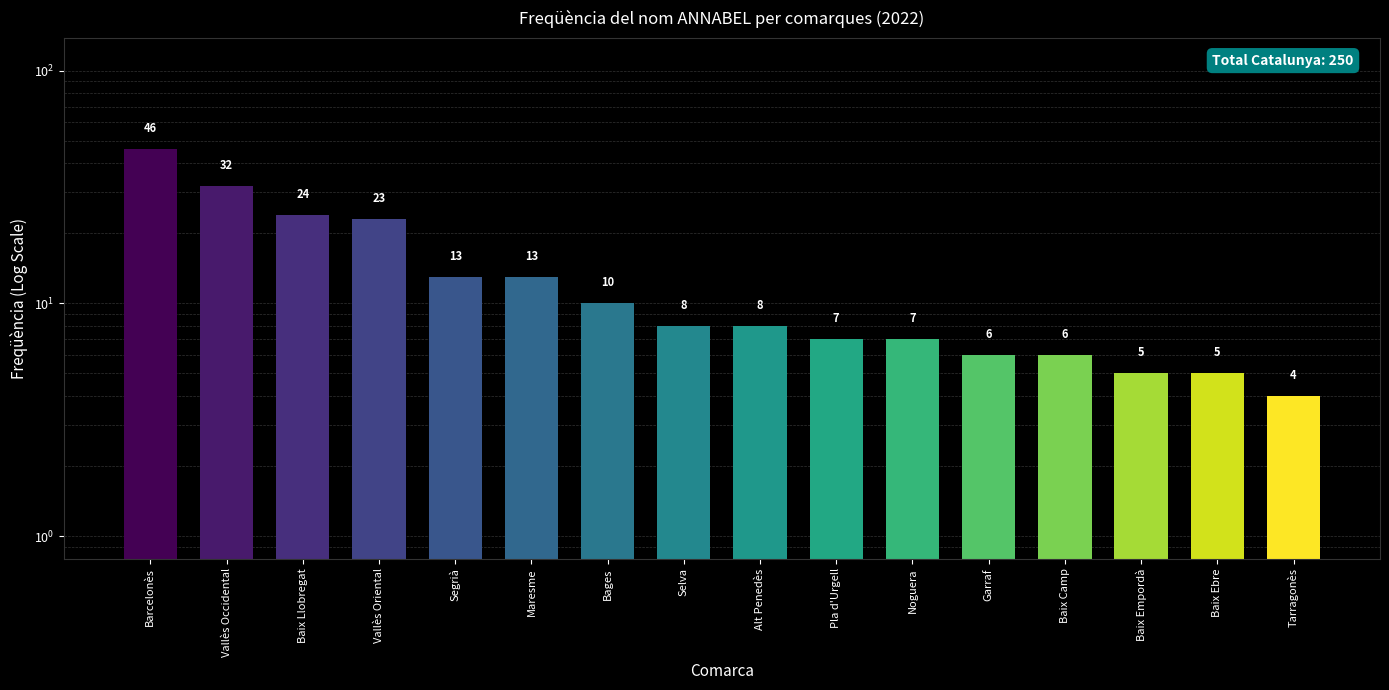

What is the change in value from Segrià to Baix Ebre?

-8